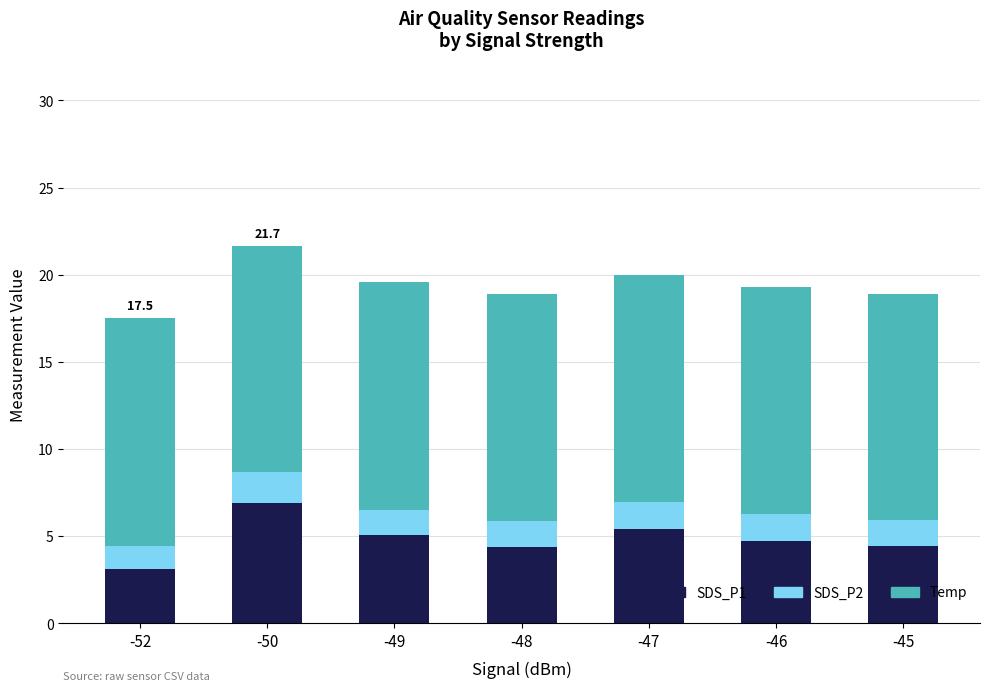

True or false: SDS_P1 has a value of 4.4 at -48.

True